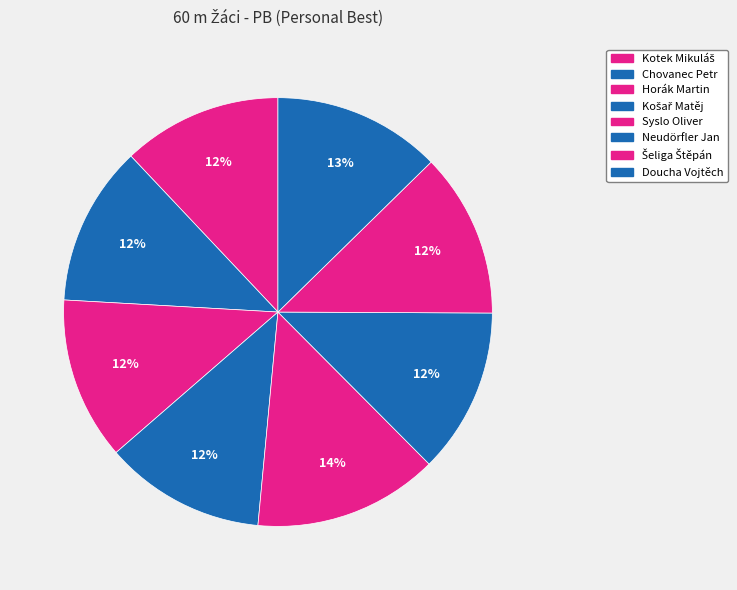

The Chovanec Petr slice represents 1% of the pie. True or false?

False